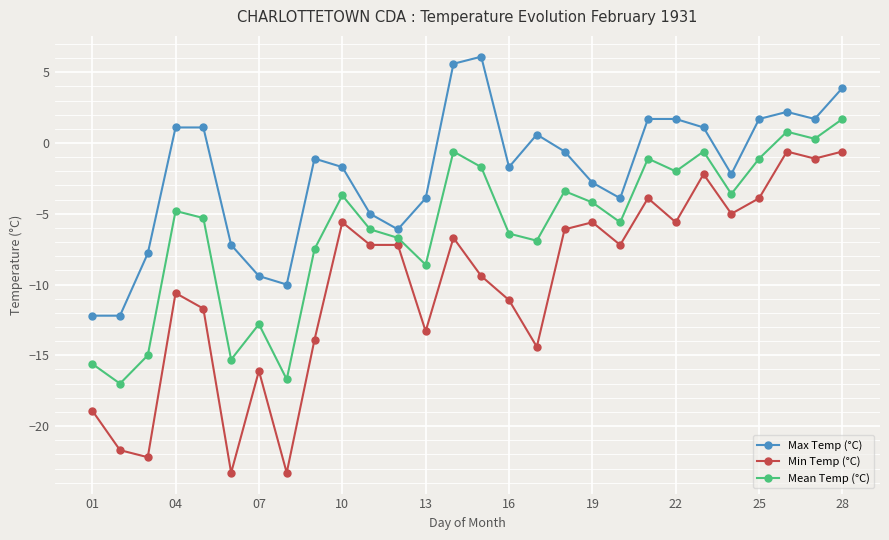

What is the value of the Min Temp (°C) point at the 8th from the left?

-23.3